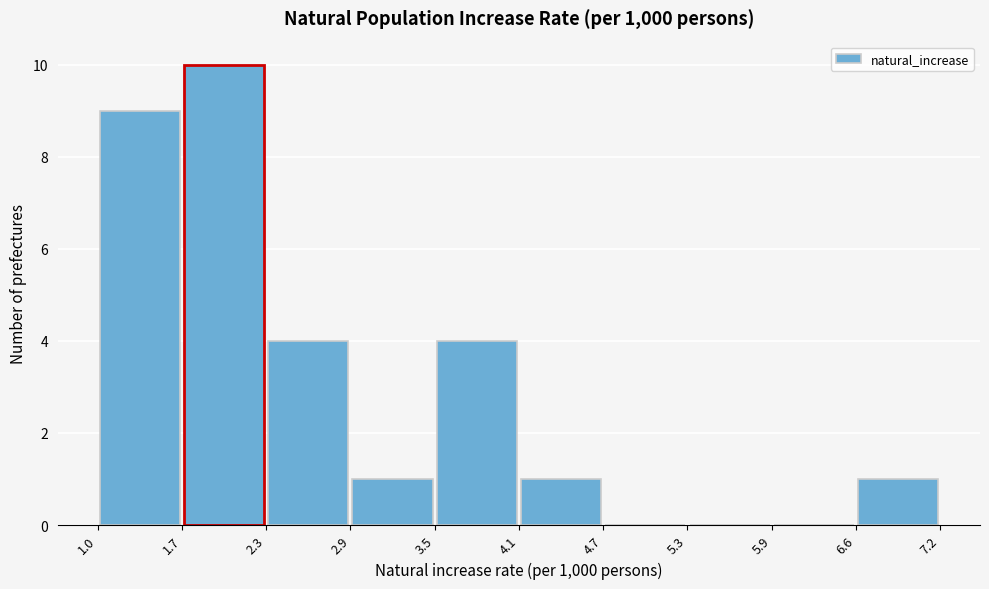

Reading left to right, list every bar in this chart as the range it spans on the x-axis followed by its height. The values are not printed on the chart, so give them approximately, as read against the axis.

1.0 to 1.7: 9
1.7 to 2.3: 10
2.3 to 2.9: 4
2.9 to 3.5: 1
3.5 to 4.1: 4
4.1 to 4.7: 1
4.7 to 5.3: 0
5.3 to 5.9: 0
5.9 to 6.6: 0
6.6 to 7.2: 1